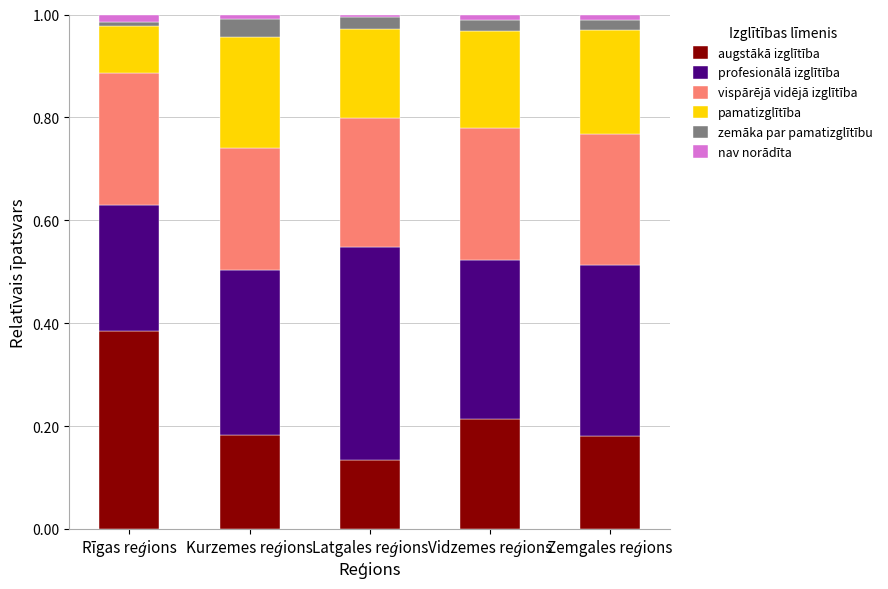

What are all the series names shown in the legend?

augstākā izglītība, profesionālā izglītība, vispārējā vidējā izglītība, pamatizglītība, zemāka par pamatizglītību, nav norādīta